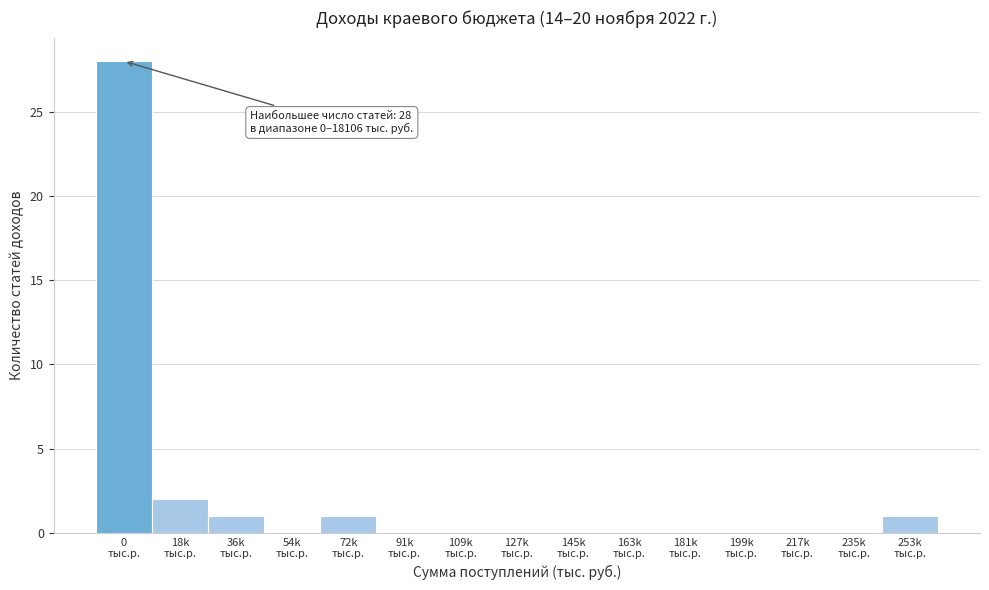

What is the sum of all values?

33